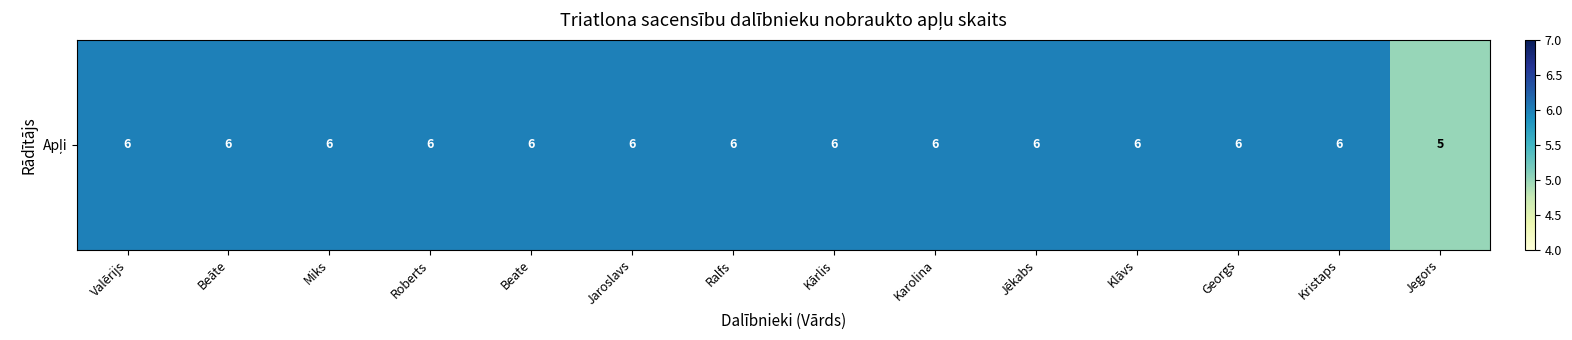

What is the sum of all values?

83